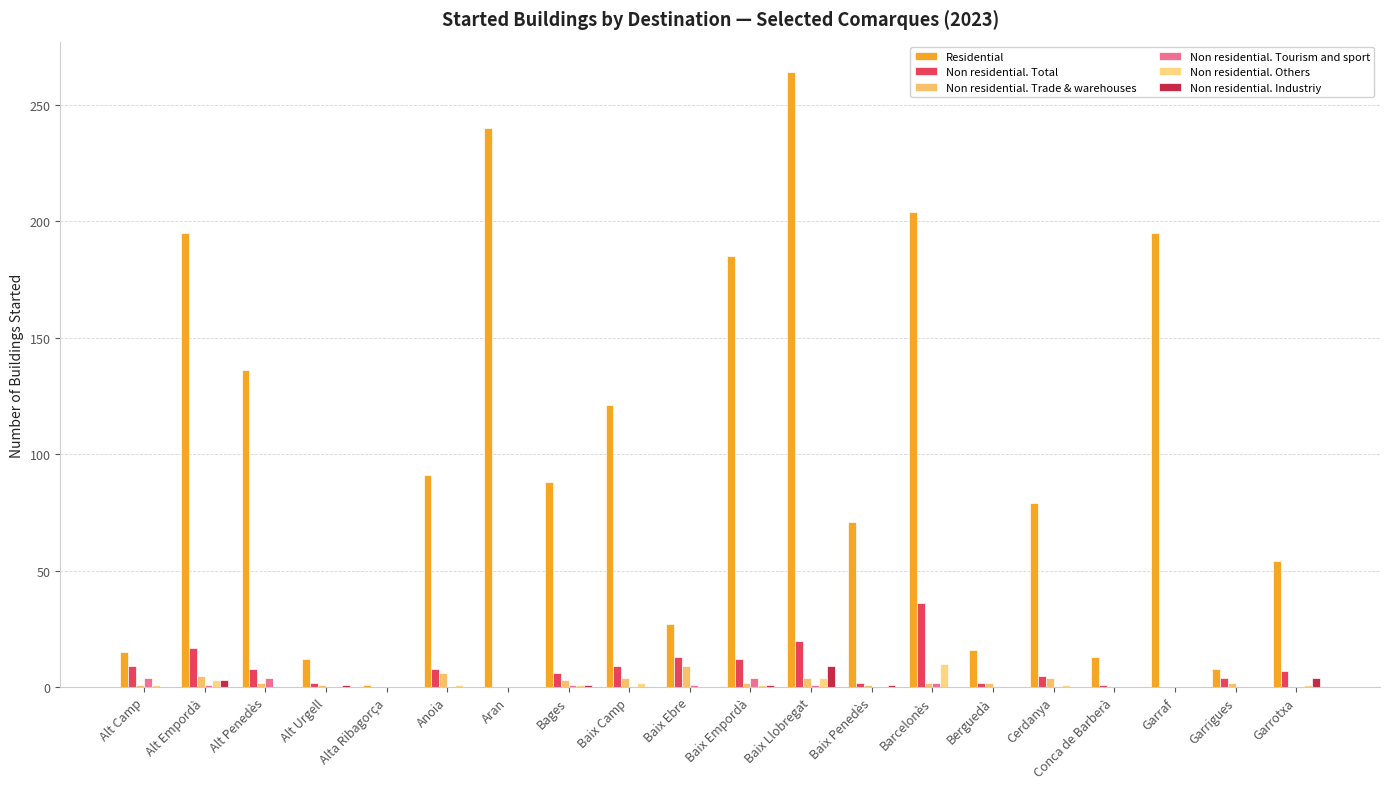

What are all the series names shown in the legend?

Residential, Non residential. Total, Non residential. Trade & warehouses, Non residential. Tourism and sport, Non residential. Others, Non residential. Industriy